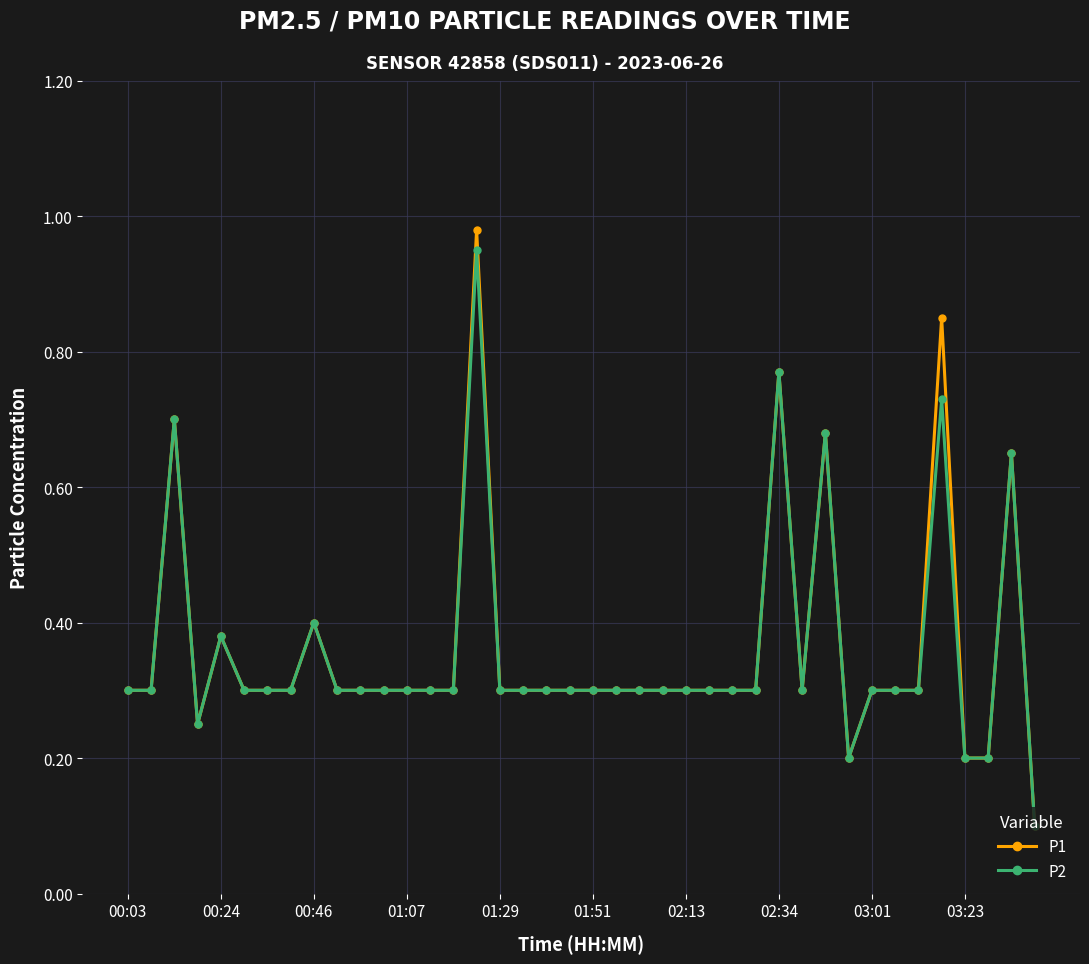

Which series has the widest spread of values?

P1